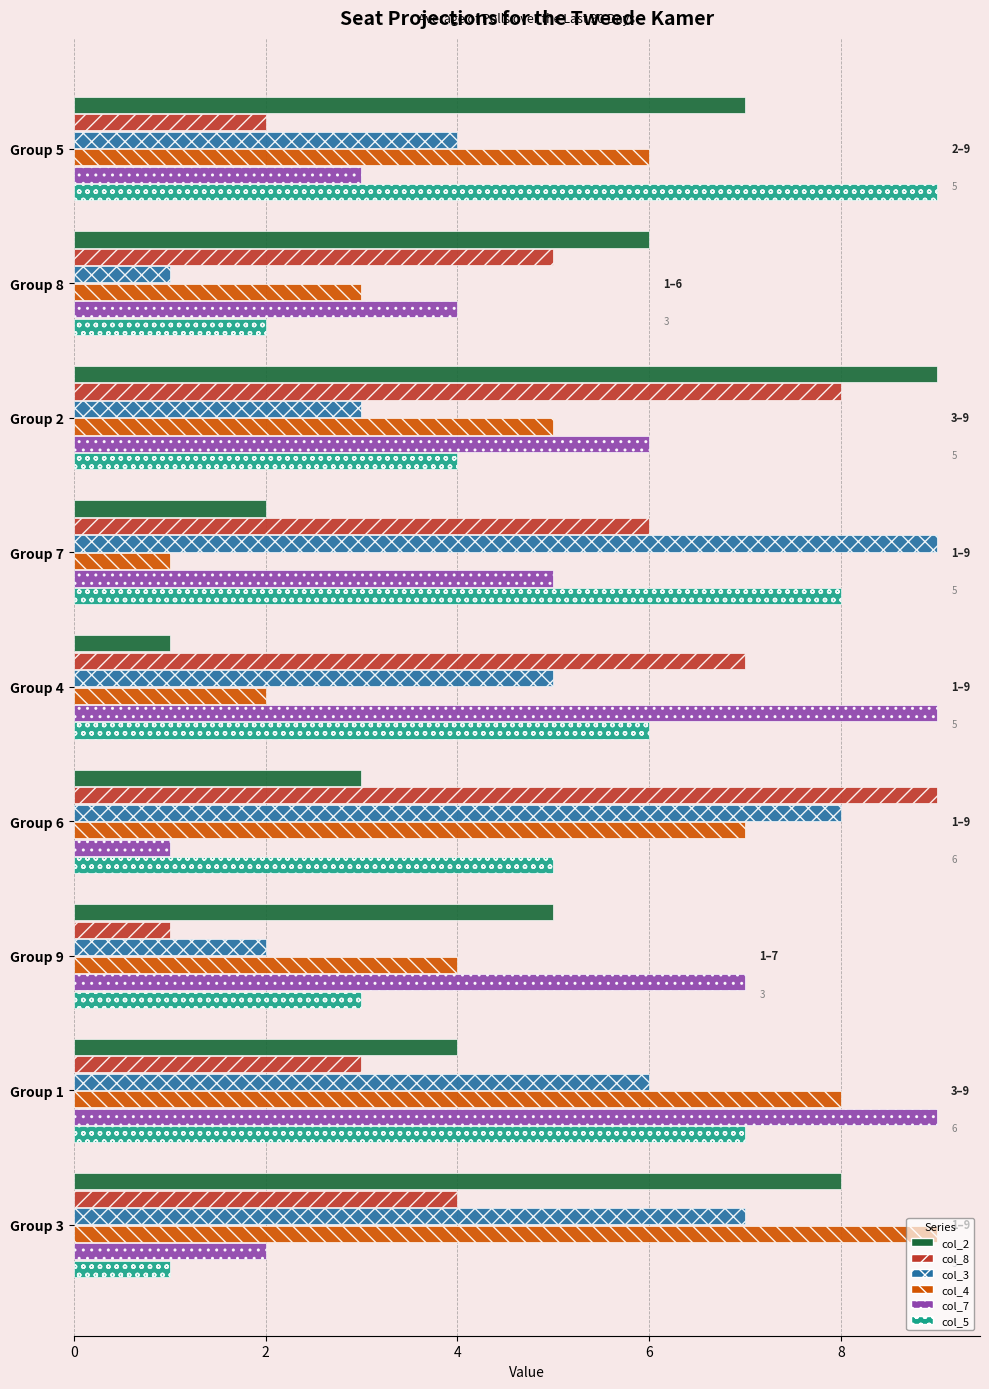

What is the greatest value displayed?

9